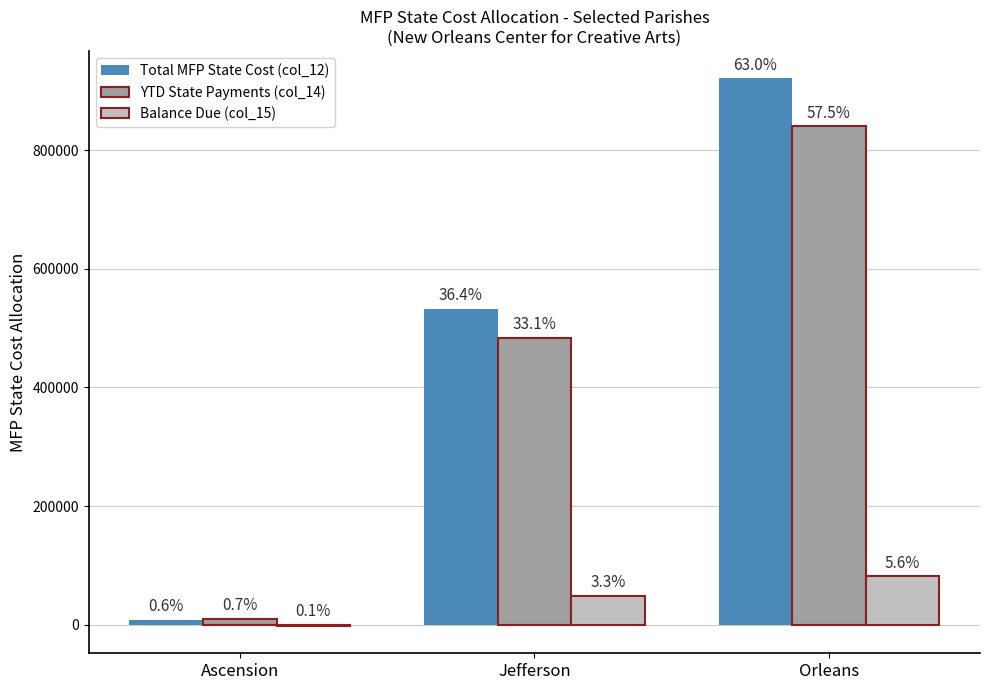

What are all the series names shown in the legend?

Total MFP State Cost (col_12), YTD State Payments (col_14), Balance Due (col_15)